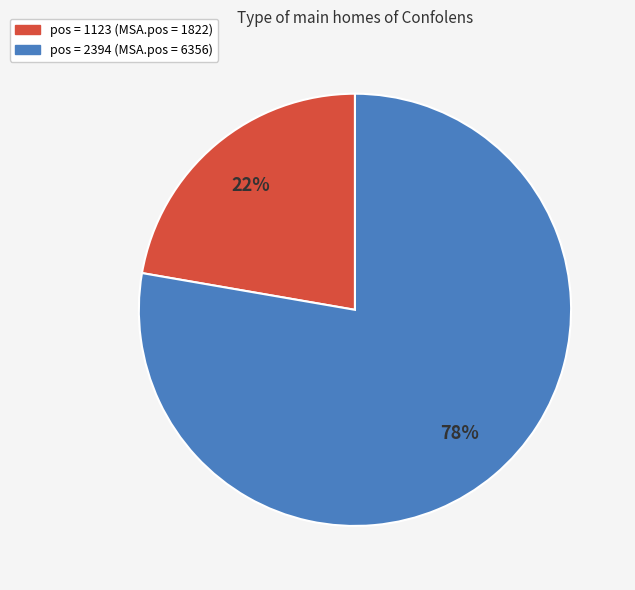

Does any single category account for the majority?

Yes